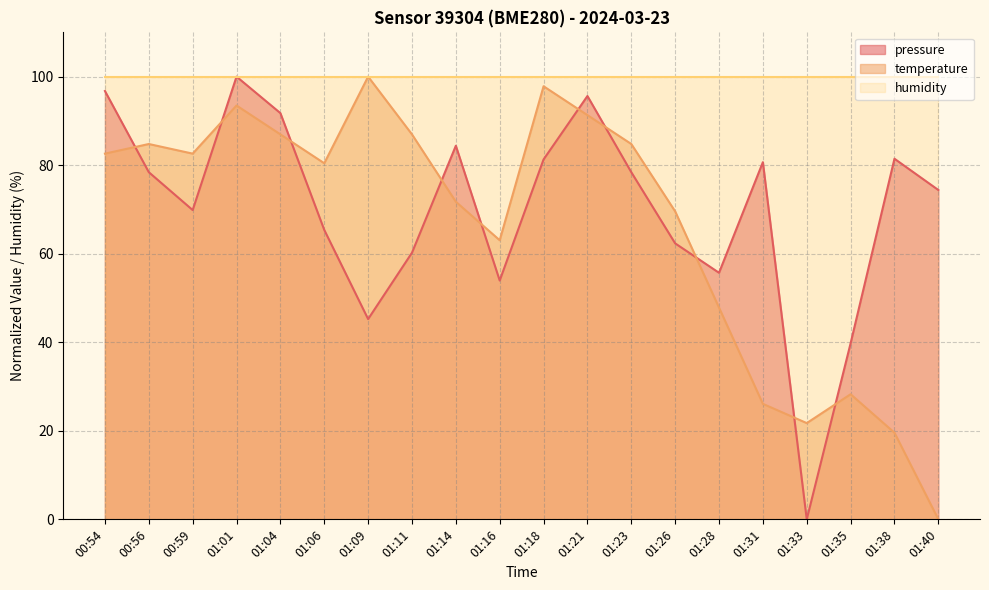

How many values in the pressure series exceed 78?

10